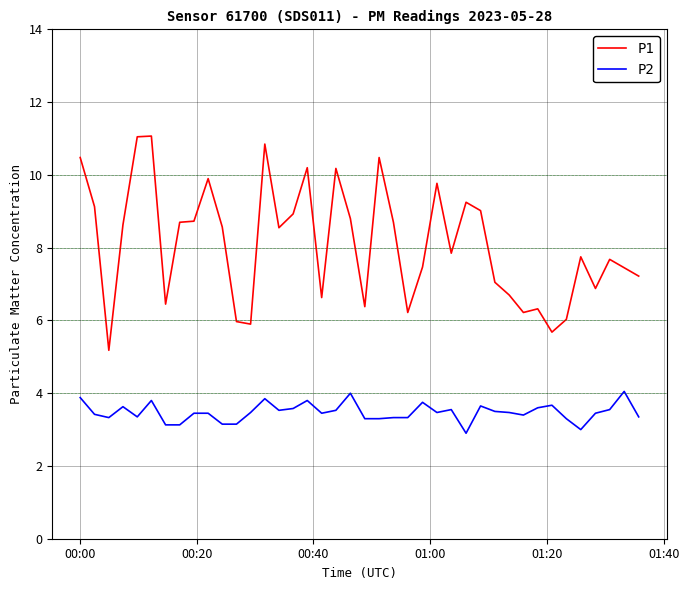

How many categories are shown in the chart?

40